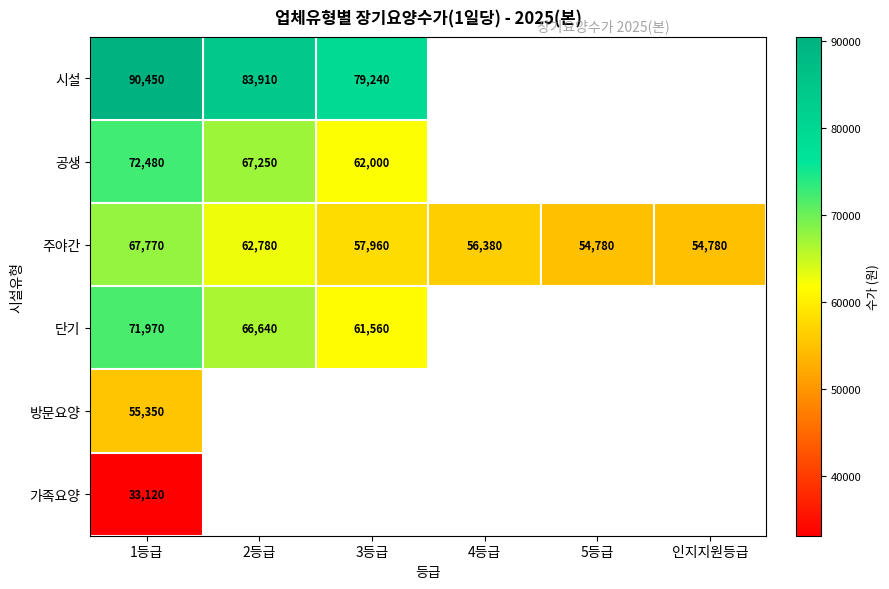

How many series are shown in this chart?

6